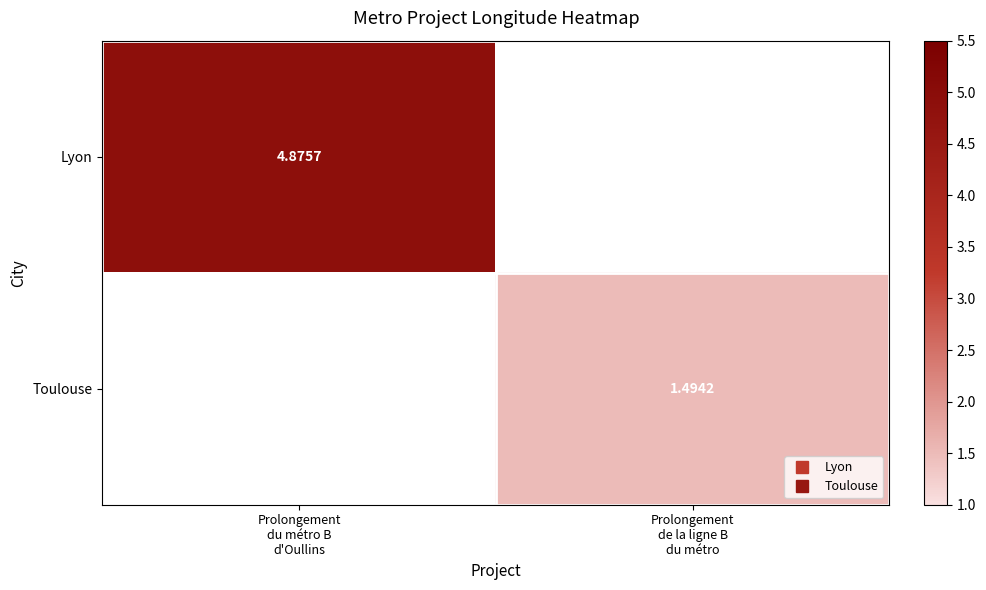

True or false: Lyon has a value of -2.4 at Prolongement de la ligne B du métro.

False